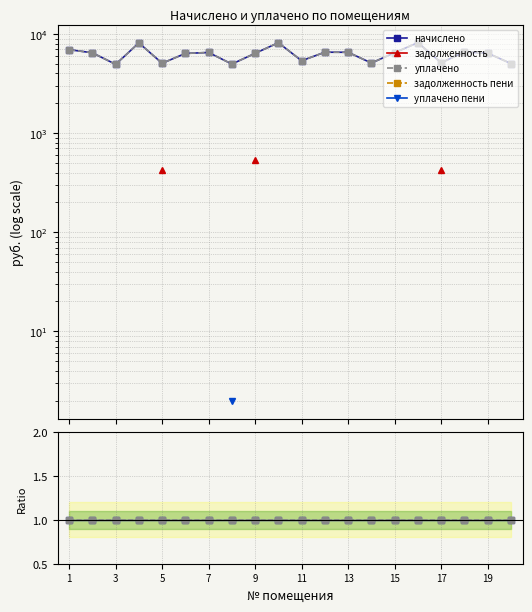

How many series are shown in this chart?

5